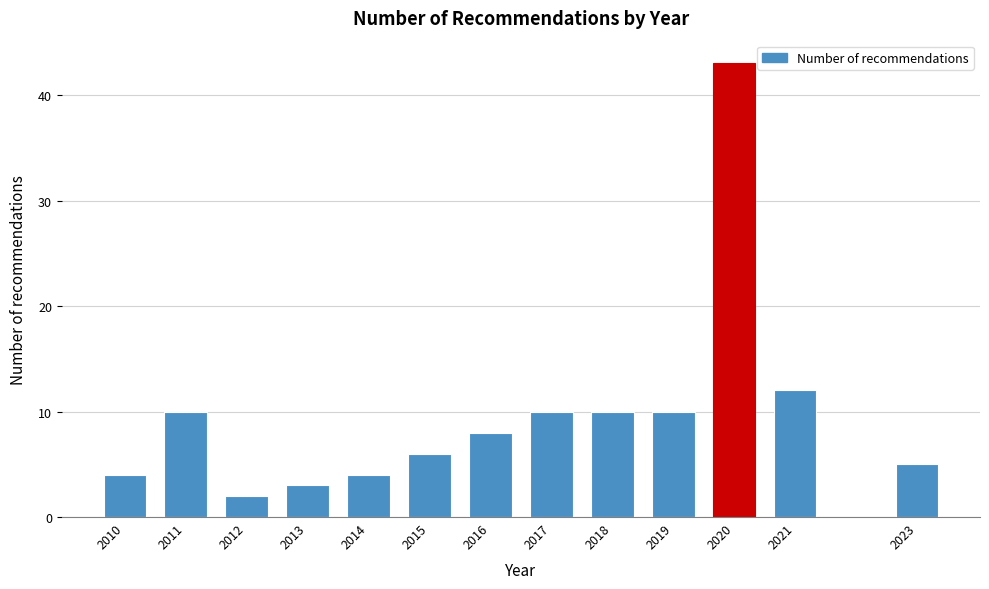

Reading left to right, extract all data points from this chart.

4	10	2	3	4	6	8	10	10	10	43	12	5